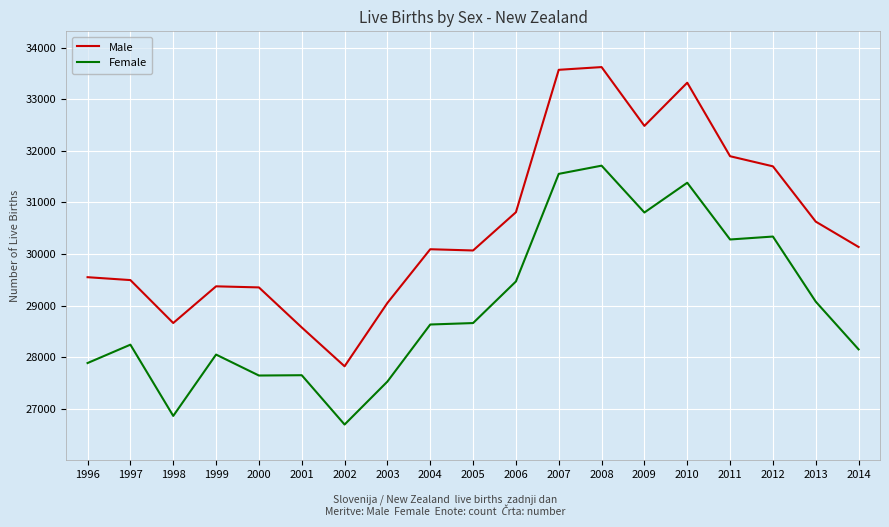

Is the value of Male at 2003 greater than the value of Female at 2009?

No